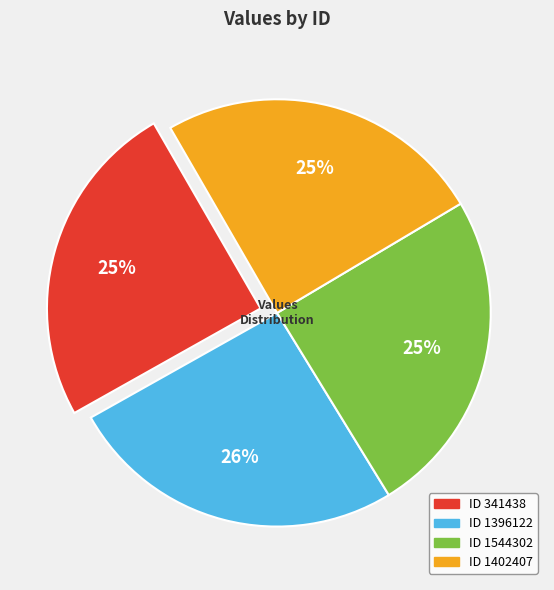

Is there a majority slice in this chart?

No